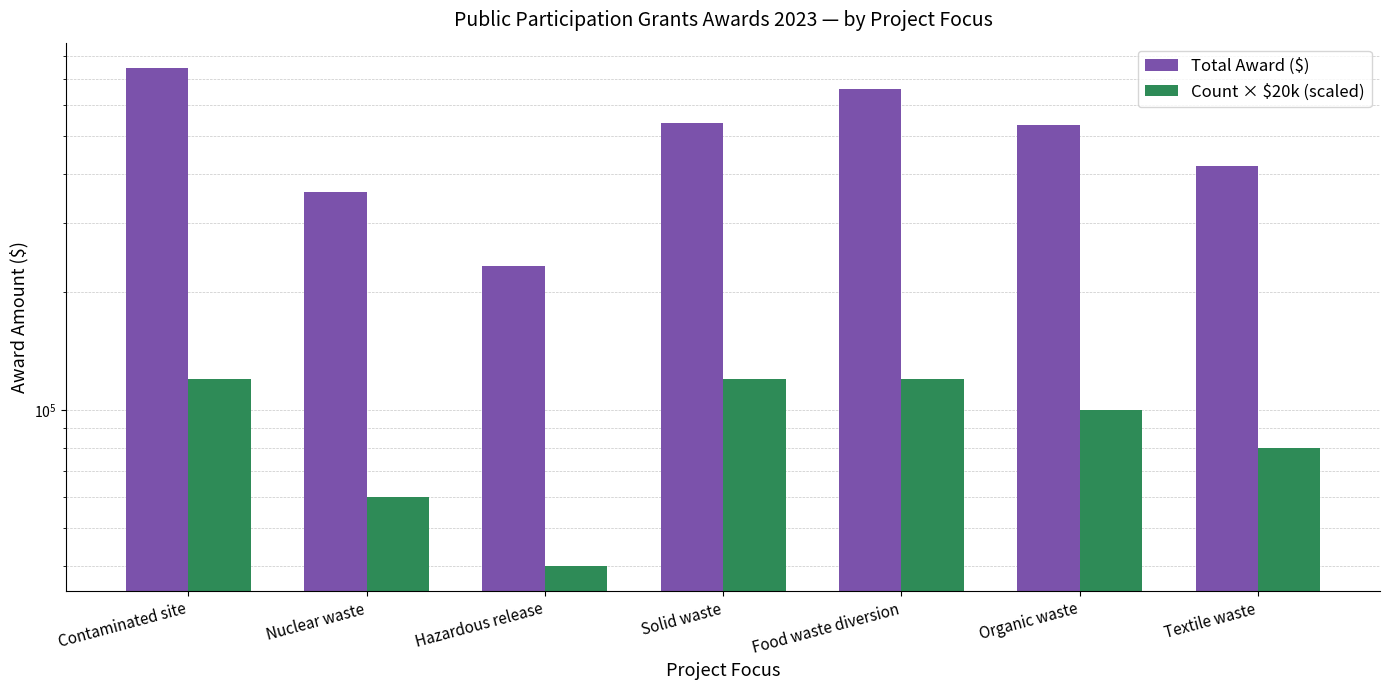

Is it true that Count × $20k (scaled) equals 211704 at Food waste diversion?

False